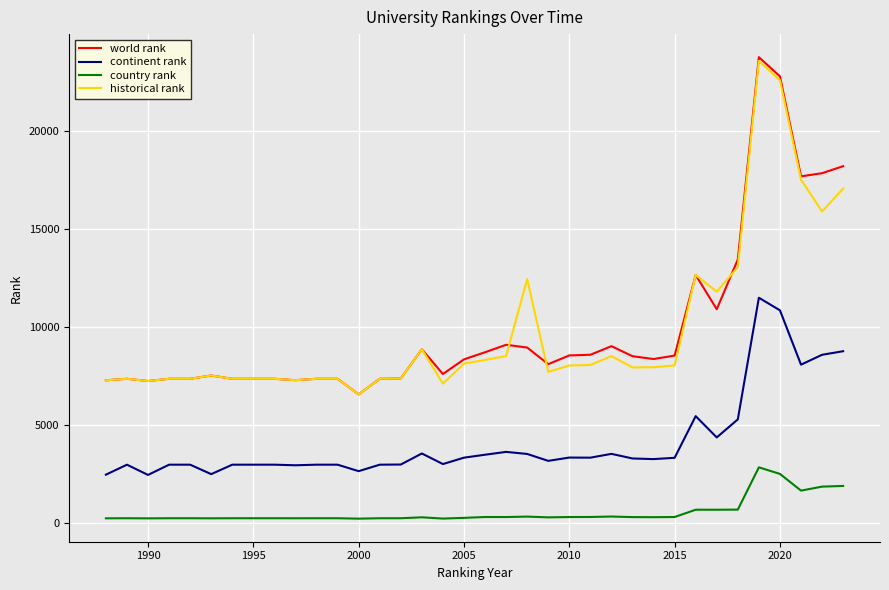

What is the lowest value of the continent rank series?

2469.0